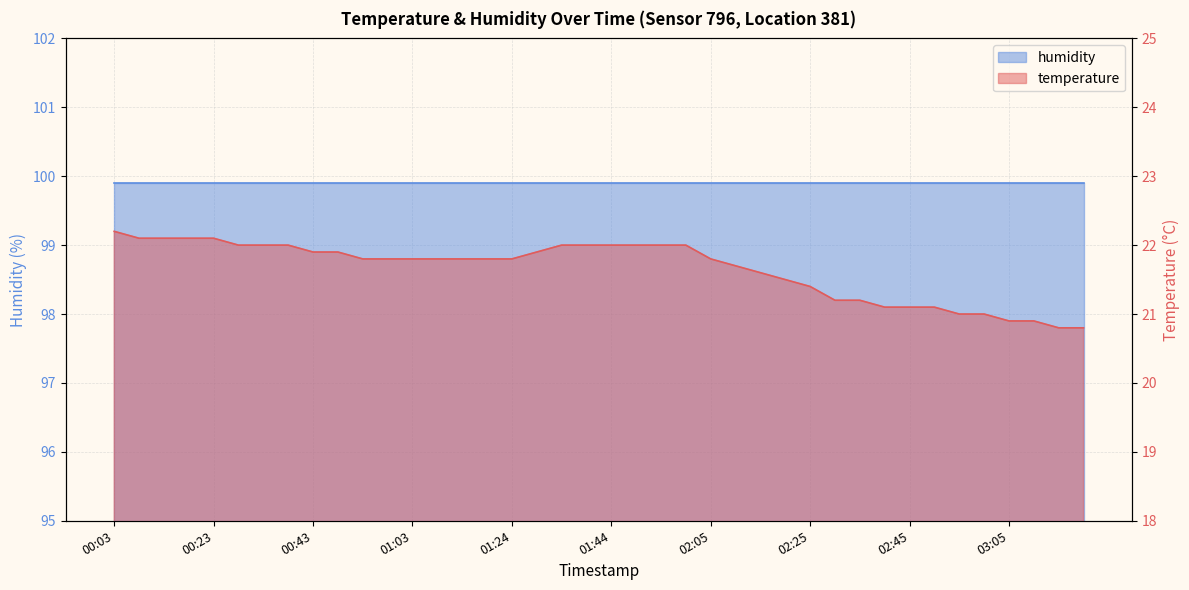

What is the change in value from 00:03 to 01:55?

-0.2